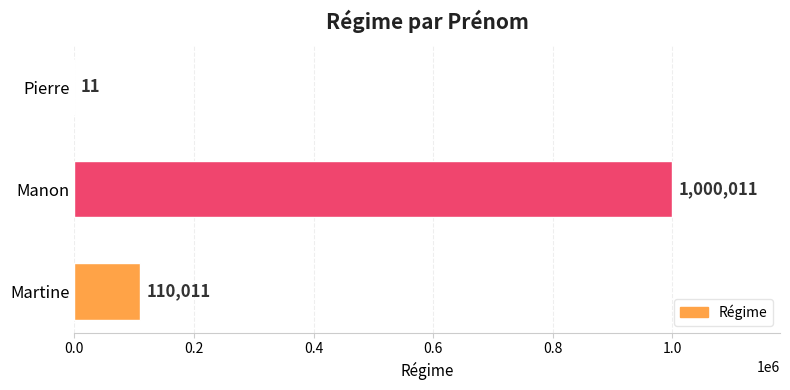

Count the values in the range 11 to 1000011.

3